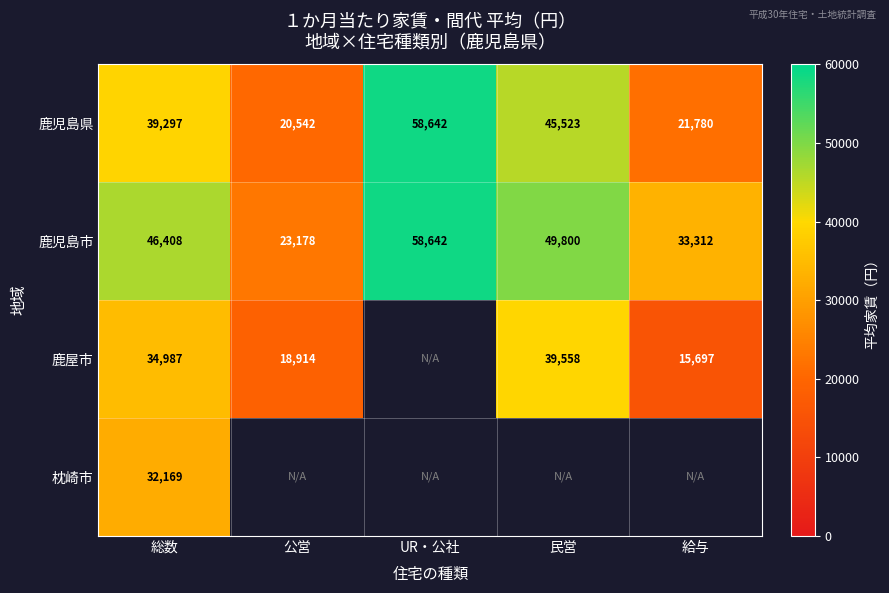

What is the difference between the highest and lowest values at 総数?

14239